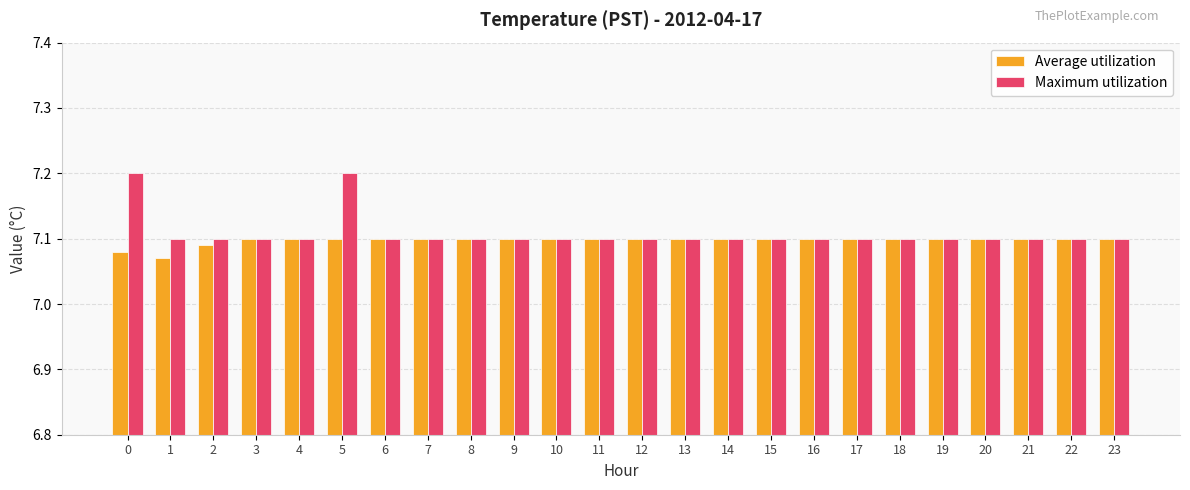

What is the approximate value of Maximum utilization at 0?

7.2